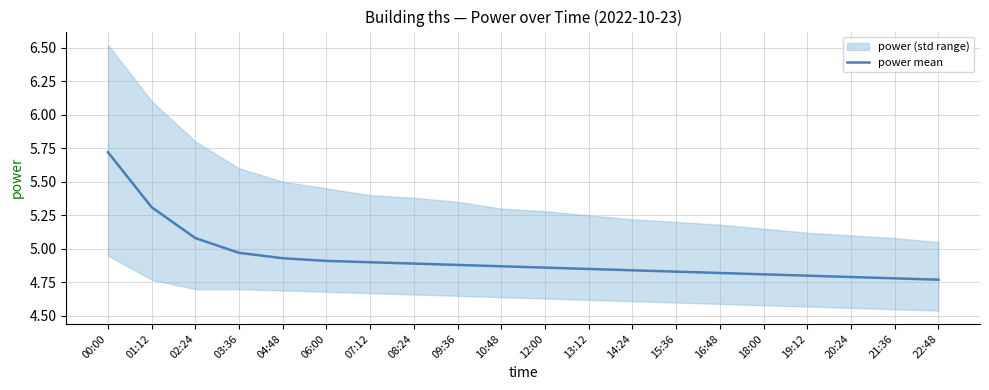

What is the change in value from 07:12 to 20:24?

-0.1